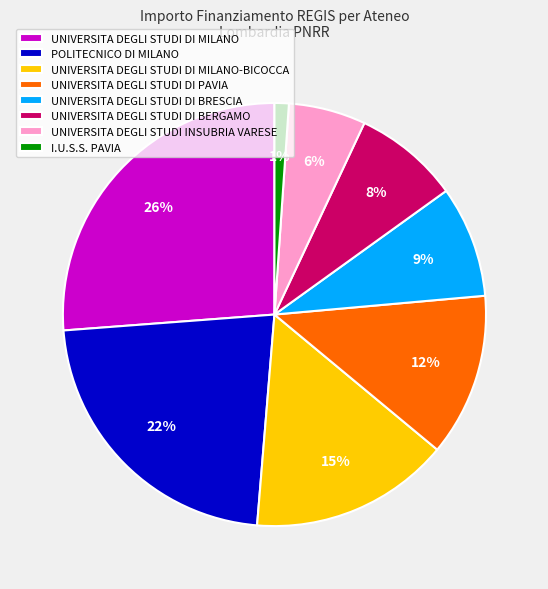

Is the sum of I.U.S.S. PAVIA and UNIVERSITA DEGLI STUDI DI BRESCIA greater than half?

No